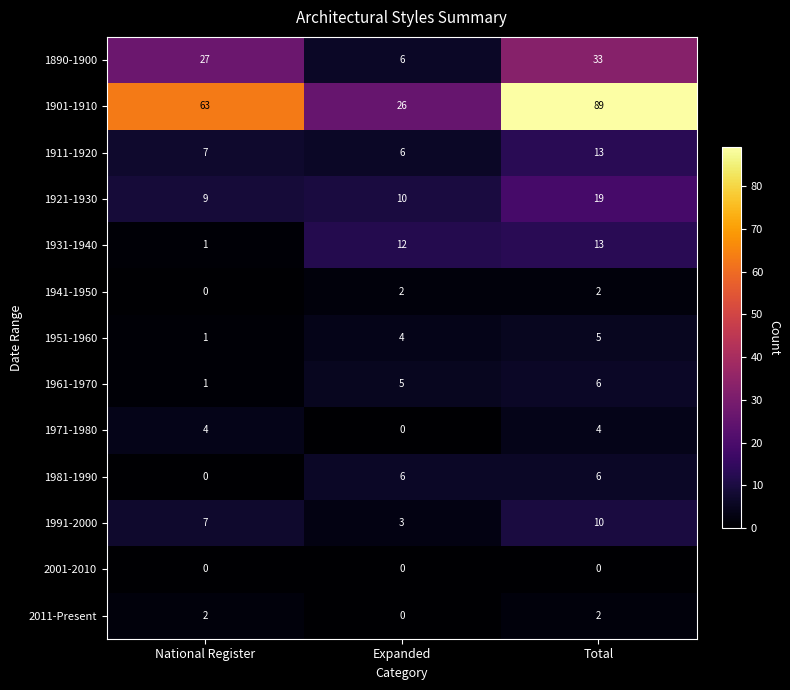

The value of 1901-1910 at Expanded is 26. True or false?

True